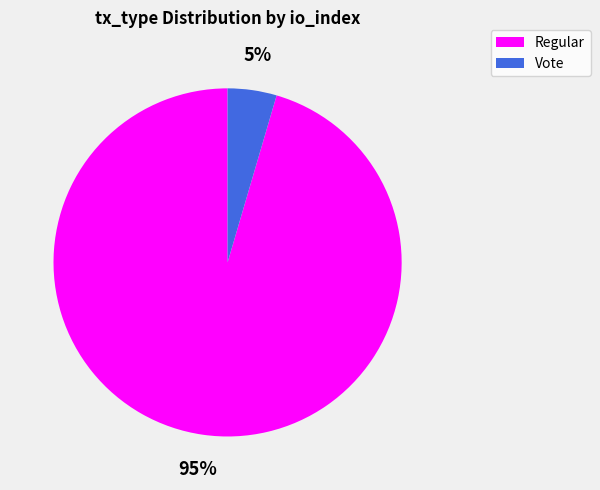

True or false: Regular accounts for 88% of the total.

False